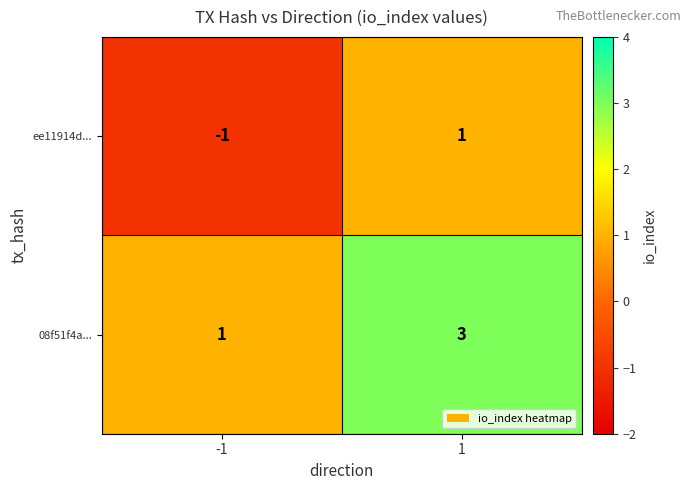

Reading left to right, what are all the values shown in this chart?

ee11914d...: -1=-1	1=1
08f51f4a...: -1=1	1=3